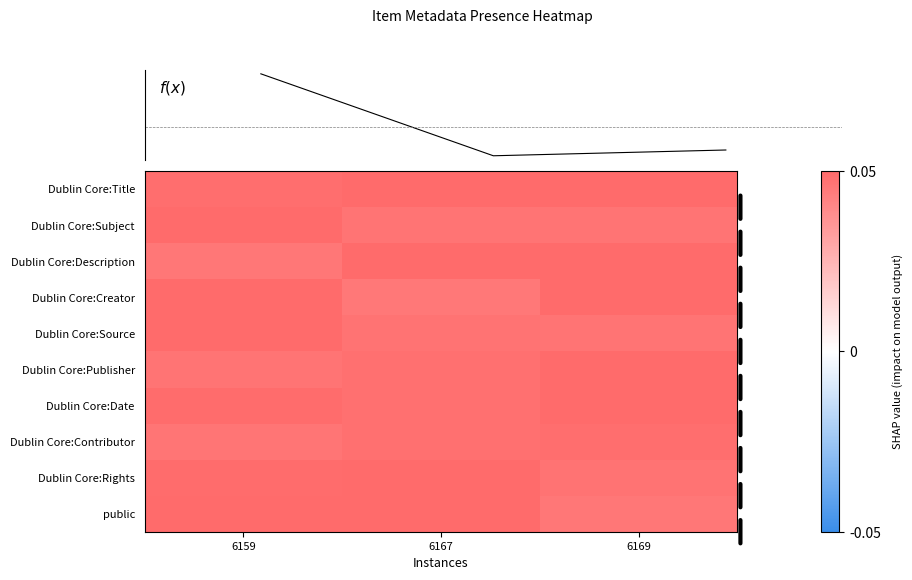

Reading right to left, extract all data points from this chart.

Dublin Core:Title: 6169=0.1	6167=0.1	6159=0.0
Dublin Core:Subject: 6169=0.0	6167=0.0	6159=0.1
Dublin Core:Description: 6169=0.1	6167=0.1	6159=0.0
Dublin Core:Creator: 6169=0.1	6167=0.0	6159=0.1
Dublin Core:Source: 6169=0.0	6167=0.0	6159=0.1
Dublin Core:Publisher: 6169=0.1	6167=0.0	6159=0.0
Dublin Core:Date: 6169=0.1	6167=0.0	6159=0.0
Dublin Core:Contributor: 6169=0.0	6167=0.0	6159=0.0
Dublin Core:Rights: 6169=0.0	6167=0.1	6159=0.0
public: 6169=0.0	6167=0.1	6159=0.1